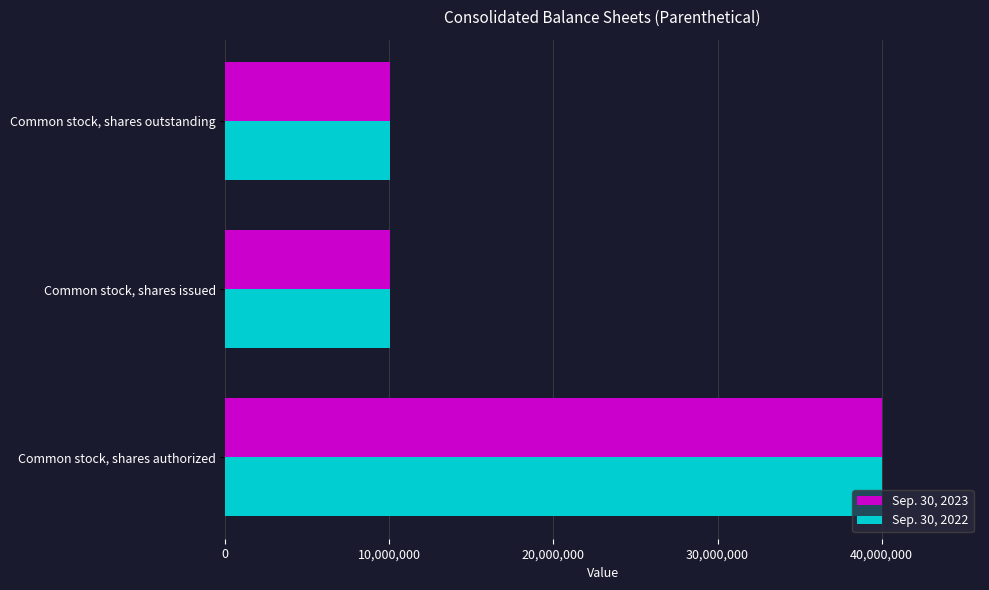

Is it true that Sep. 30, 2023 equals 5664117 at Common stock, shares outstanding?

False